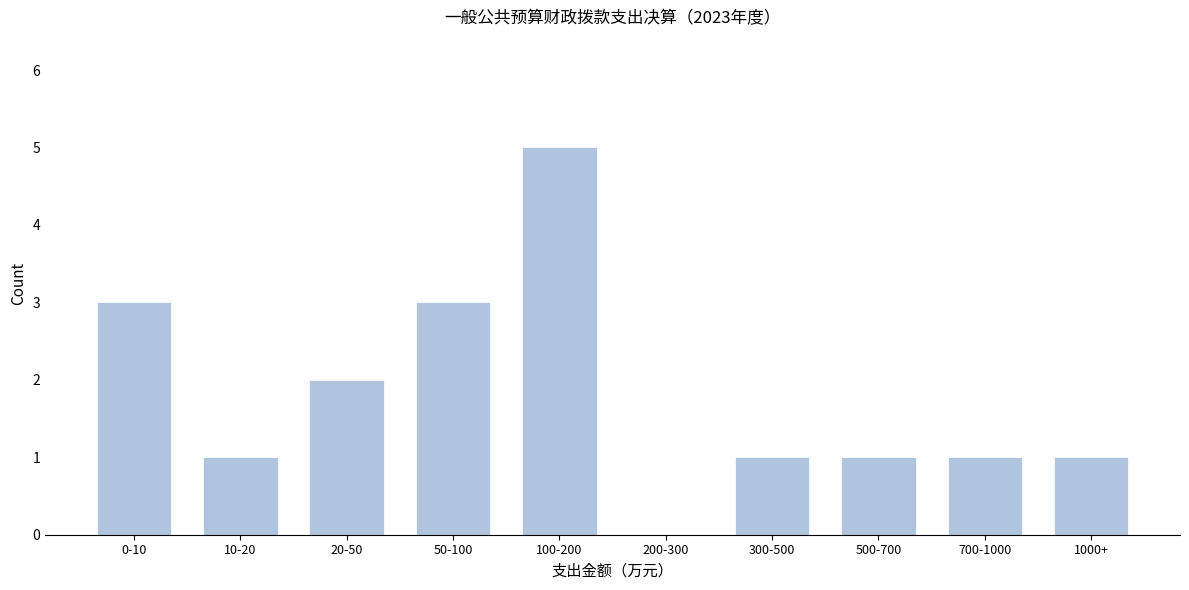

Reading left to right, transcribe all the data shown in this chart.

0-10=3	10-20=1	20-50=2	50-100=3	100-200=5	200-300=0	300-500=1	500-700=1	700-1000=1	1000+=1